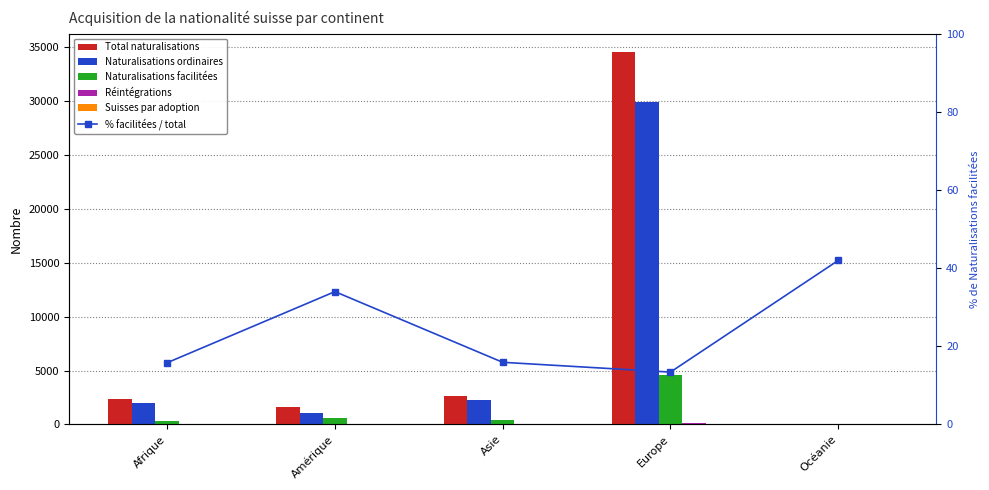

Is it true that Naturalisations ordinaires equals 1097.0 at Amérique?

True